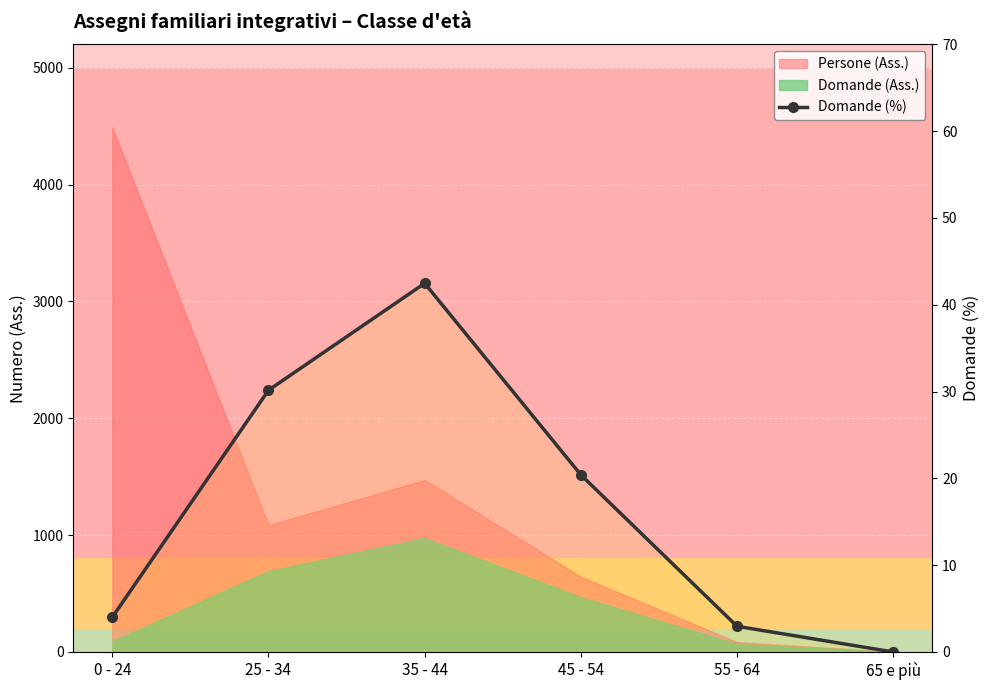

What is the change in value from 55 - 64 to 65 e più?

-3.0